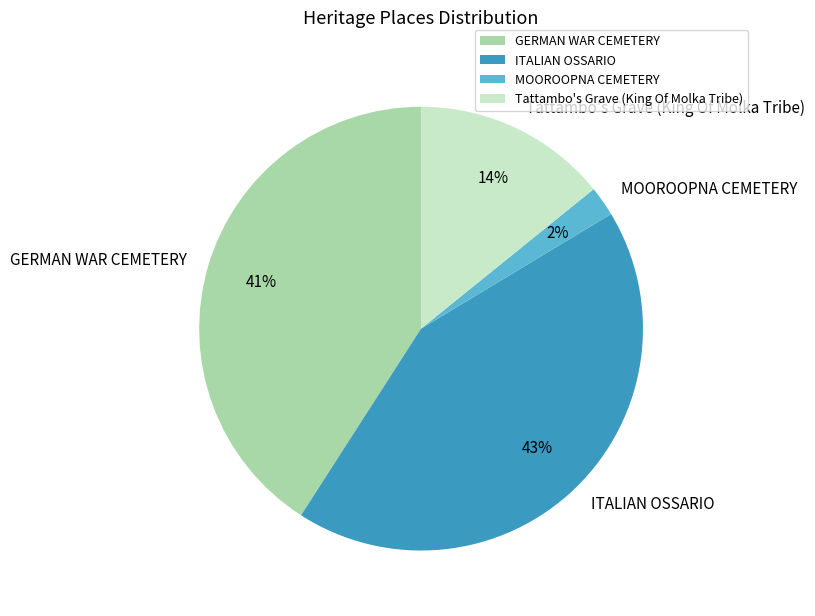

Count the number of slices in the pie.

4